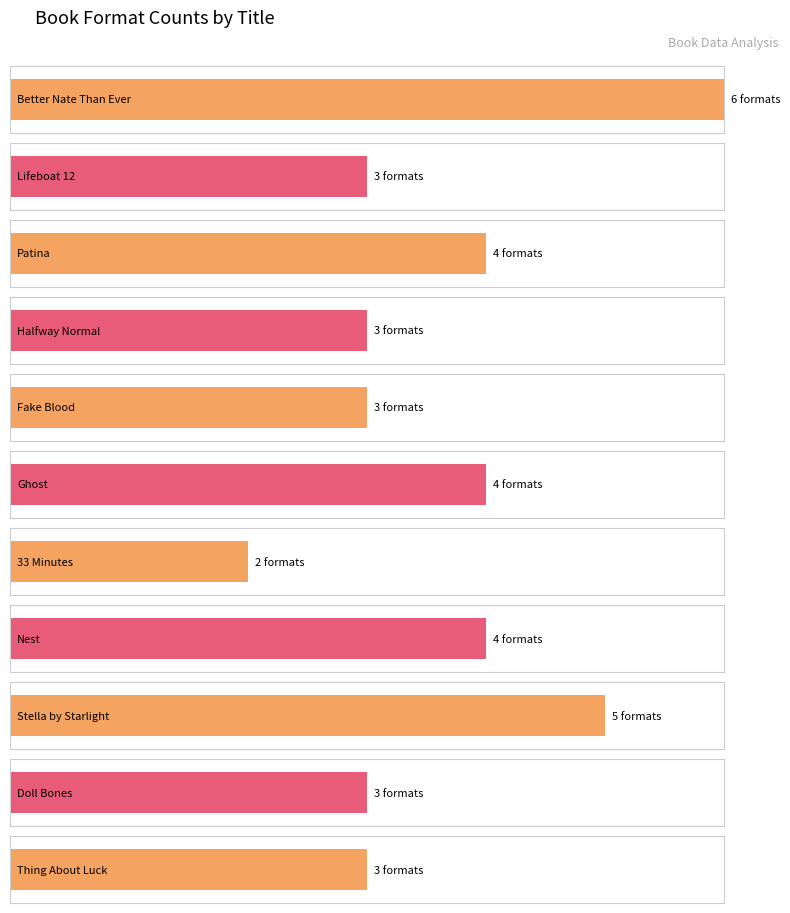

List the labels in order of value, largest first.

Better Nate Than Ever, Stella by Starlight, Patina, Ghost, Nest, Lifeboat 12, Halfway Normal, Fake Blood, Doll Bones, Thing About Luck, 33 Minutes